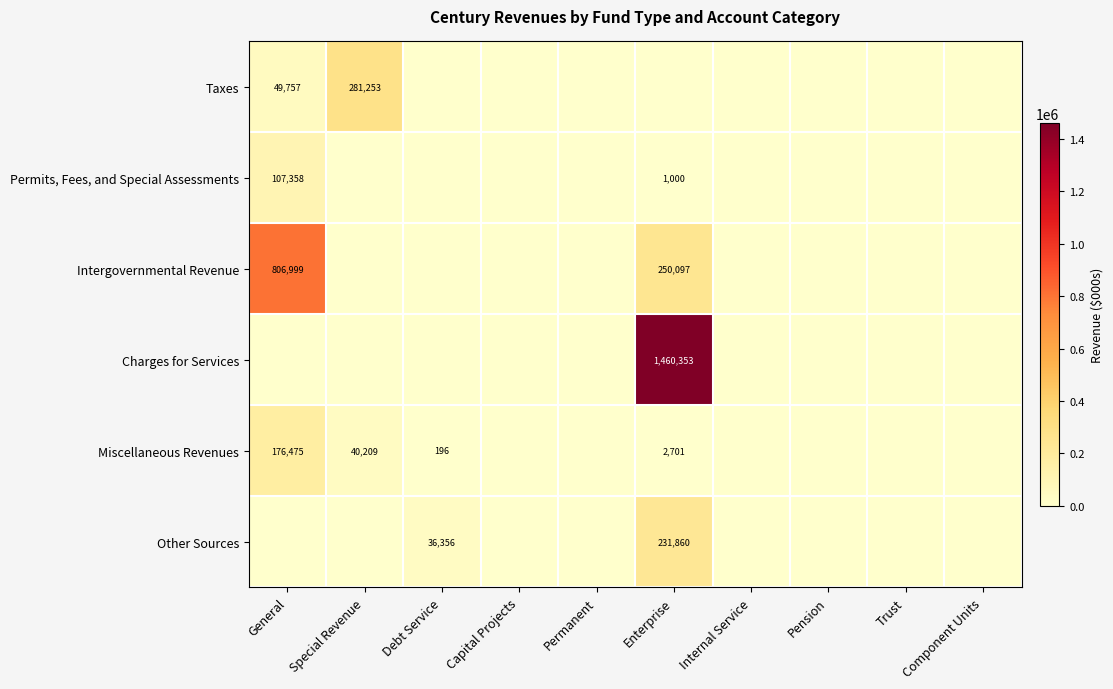

Is it true that Other Sources equals 17754 at Debt Service?

False